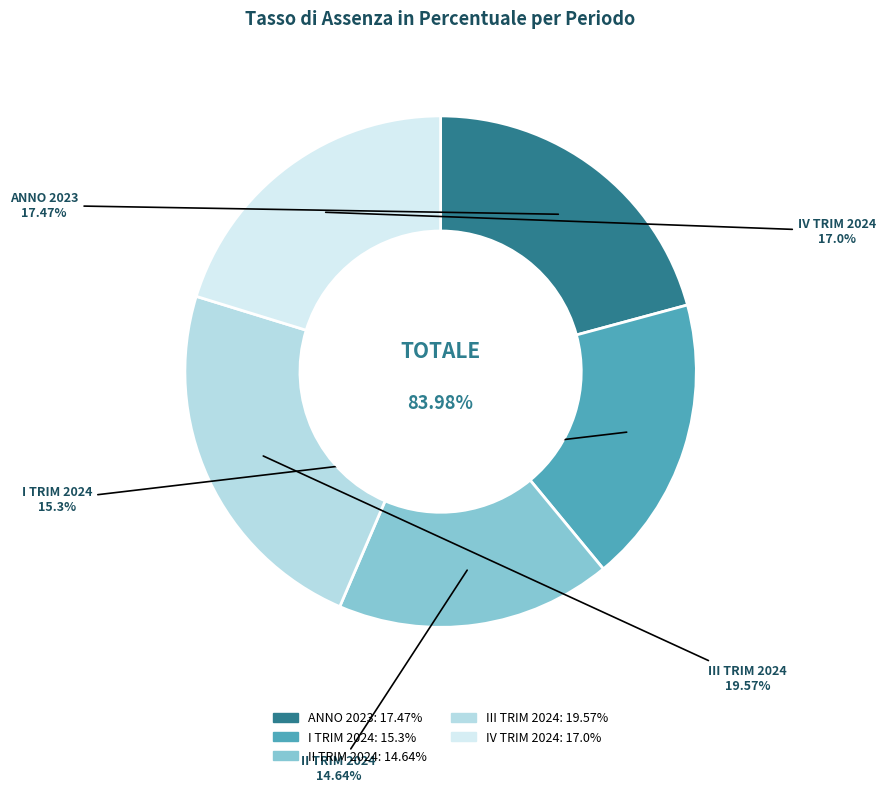

Which has a higher value, I TRIMESTRE ANNO 2024 or IV TRIMESTRE ANNO 2024?

IV TRIMESTRE ANNO 2024